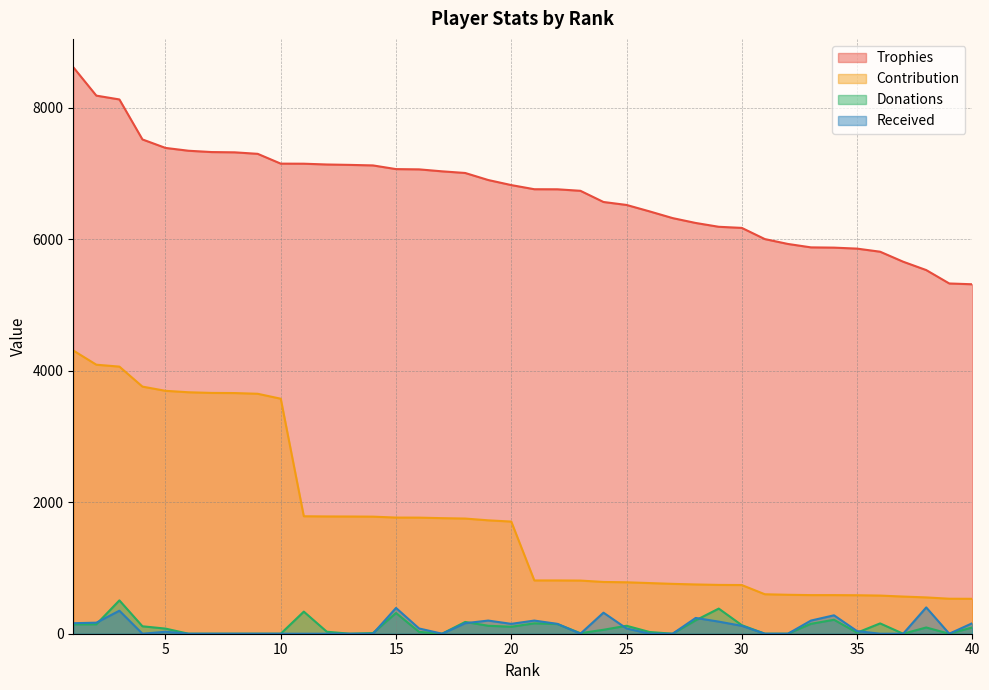

What is the maximum value shown in the chart?

8613